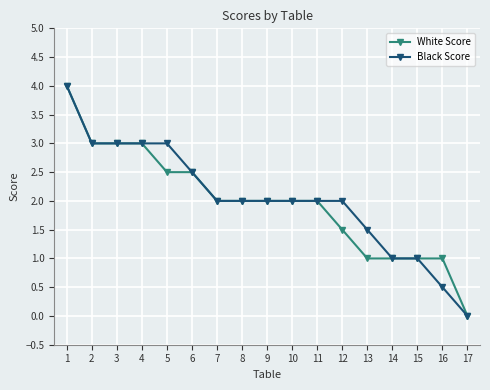

Reading right to left, what are all the values shown in this chart?

White Score: 0.0	1.0	1.0	1.0	1.0	1.5	2.0	2.0	2.0	2.0	2.0	2.5	2.5	3.0	3.0	3.0	4.0
Black Score: 0.0	0.5	1.0	1.0	1.5	2.0	2.0	2.0	2.0	2.0	2.0	2.5	3.0	3.0	3.0	3.0	4.0